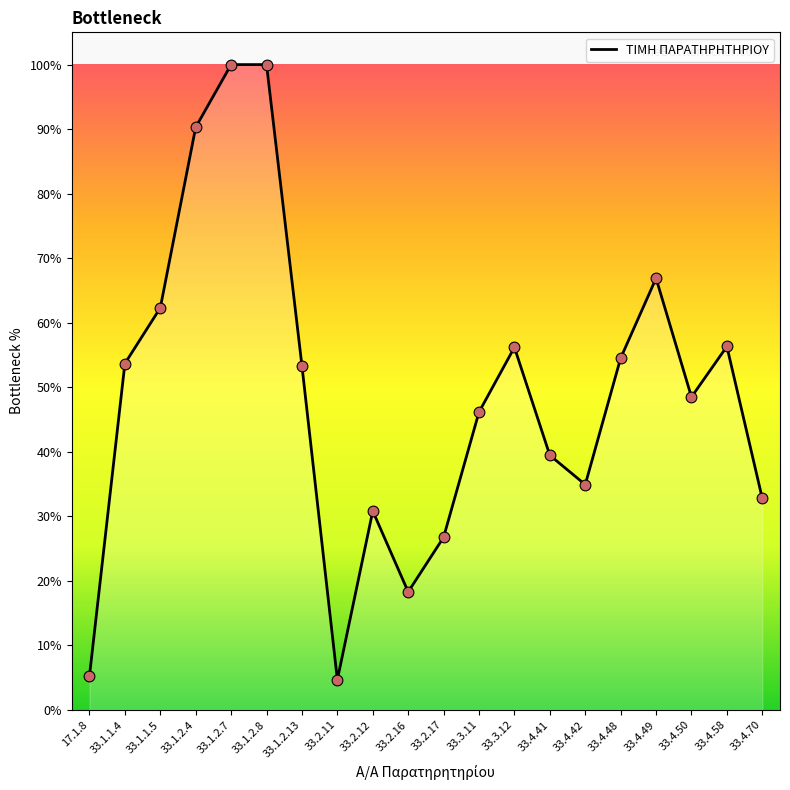

What is the ratio of the value at 33.2.11 to the value at 33.4.48?

0.1